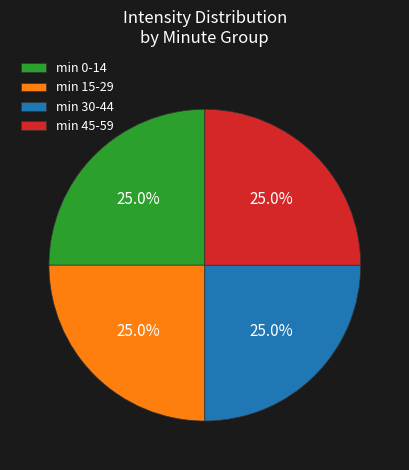

To the nearest percent, what is the difference between the largest and smallest slice percentages?

0%